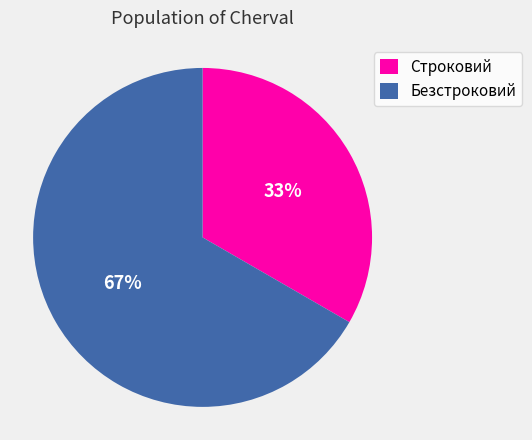

To the nearest percent, what percentage of the pie is Безстроковий?

67%